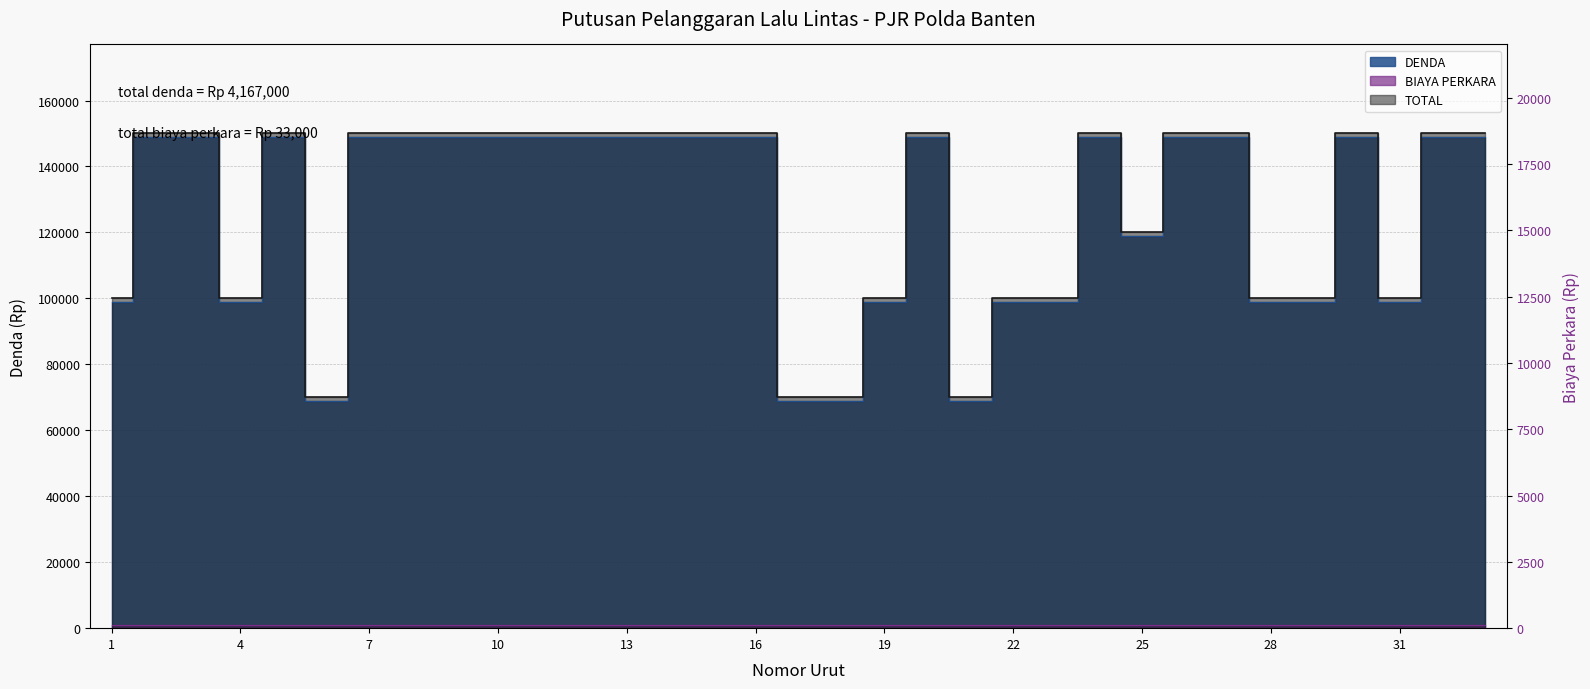

Where is the first local minimum?

4